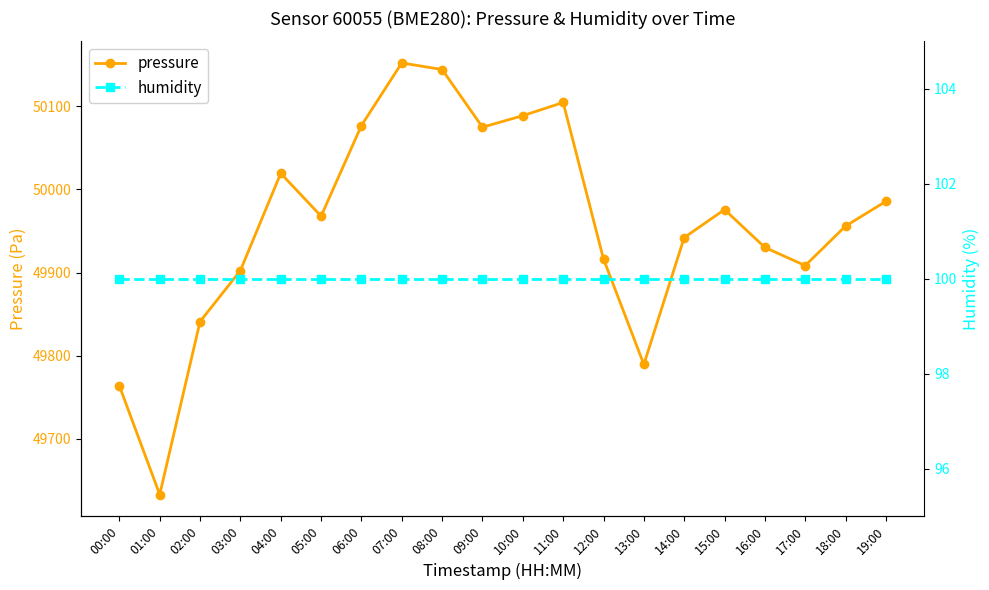

True or false: pressure has more than 2 interior local peaks.

True